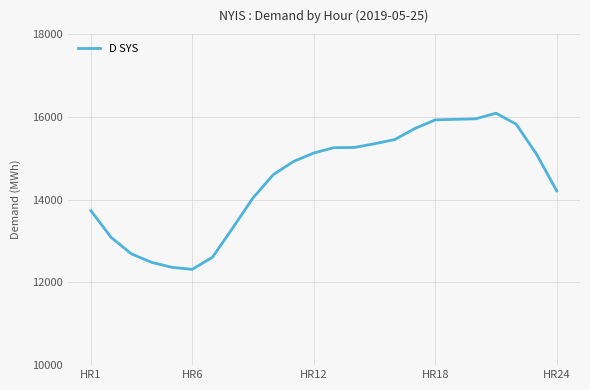

How many lines are shown in the chart?

1